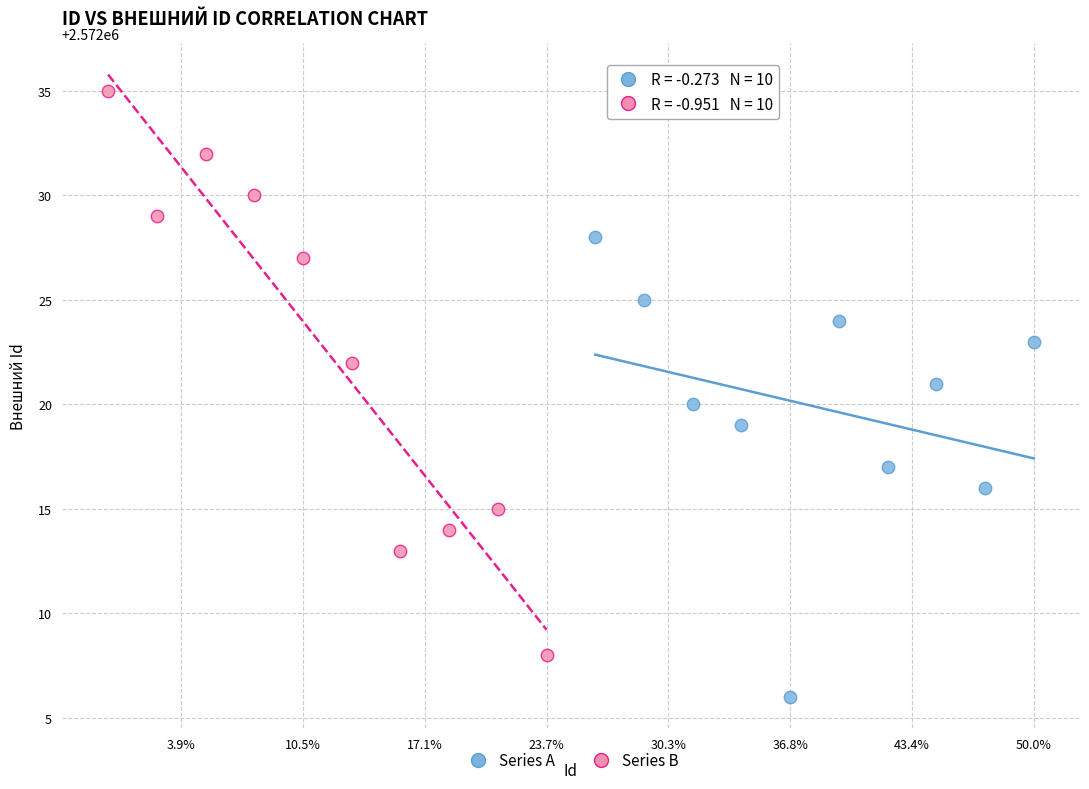

Which series has the widest spread of Y values?

Series B